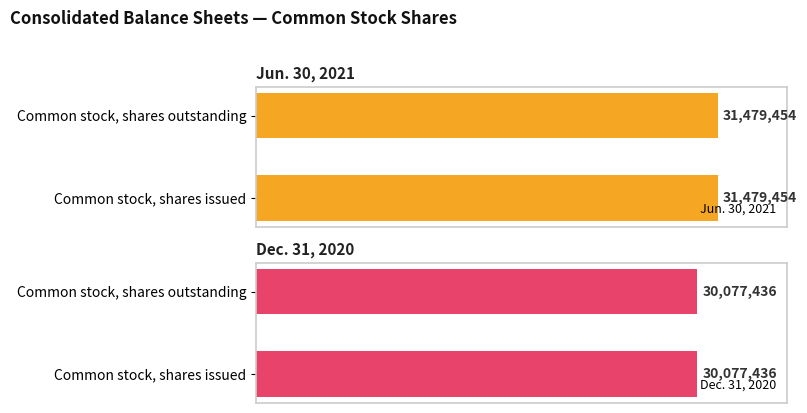

Which series has the largest range (max minus min)?

Jun. 30, 2021